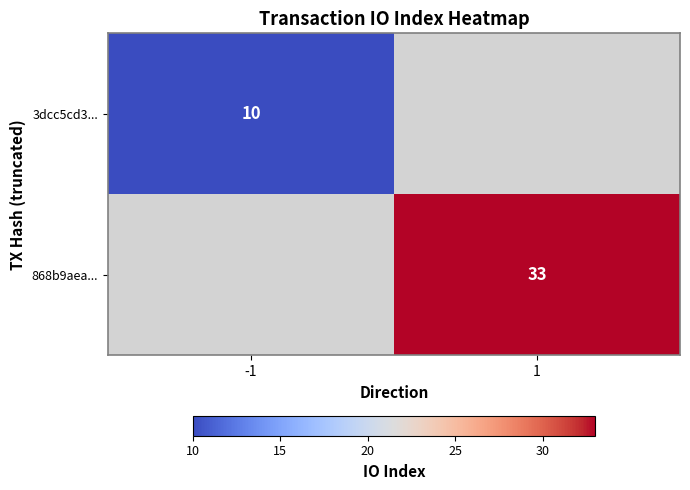

The value of 3dcc5cd3... at -1 is 3.8. True or false?

False